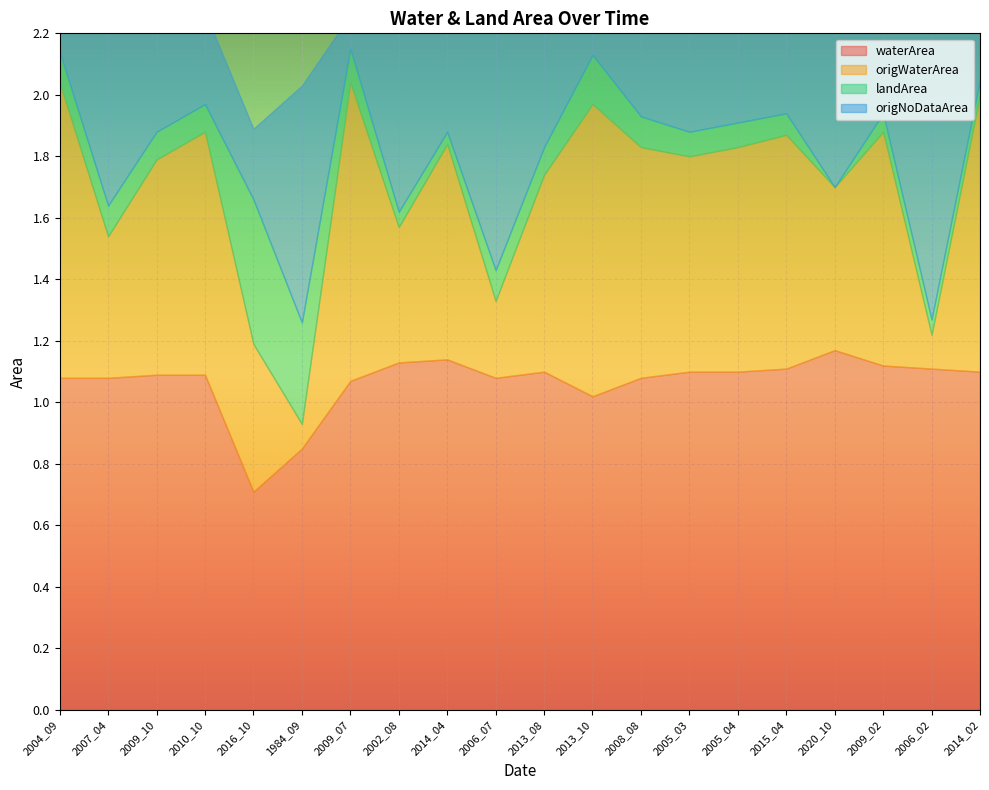

Reading left to right, transcribe all the data shown in this chart.

waterArea: 1.1	1.1	1.1	1.1	0.7	0.8	1.1	1.1	1.1	1.1	1.1	1.0	1.1	1.1	1.1	1.1	1.2	1.1	1.1	1.1
origWaterArea: 1.0	0.5	0.7	0.8	0.5	0.1	1.0	0.4	0.7	0.2	0.6	0.9	0.8	0.7	0.7	0.8	0.5	0.8	0.1	0.9
landArea: 0.1	0.1	0.1	0.1	0.5	0.3	0.1	0.1	0.0	0.1	0.1	0.2	0.1	0.1	0.1	0.1	0.0	0.1	0.1	0.1
origNoDataArea: 0.1	0.6	0.4	0.3	0.2	0.8	0.1	0.7	0.4	0.9	0.5	0.1	0.3	0.4	0.4	0.3	0.7	0.4	1.1	0.2